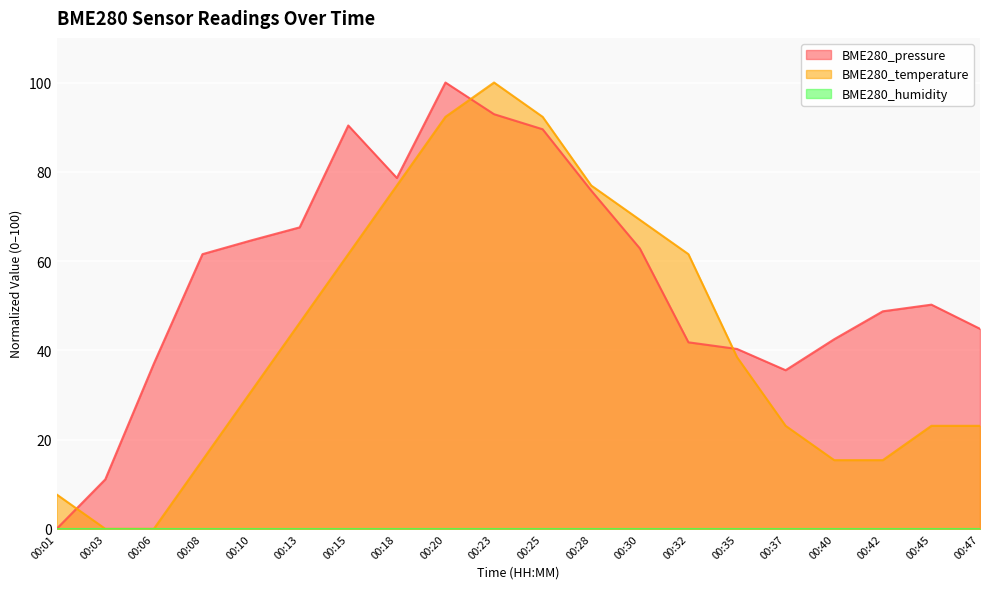

How many lines are shown in the chart?

3